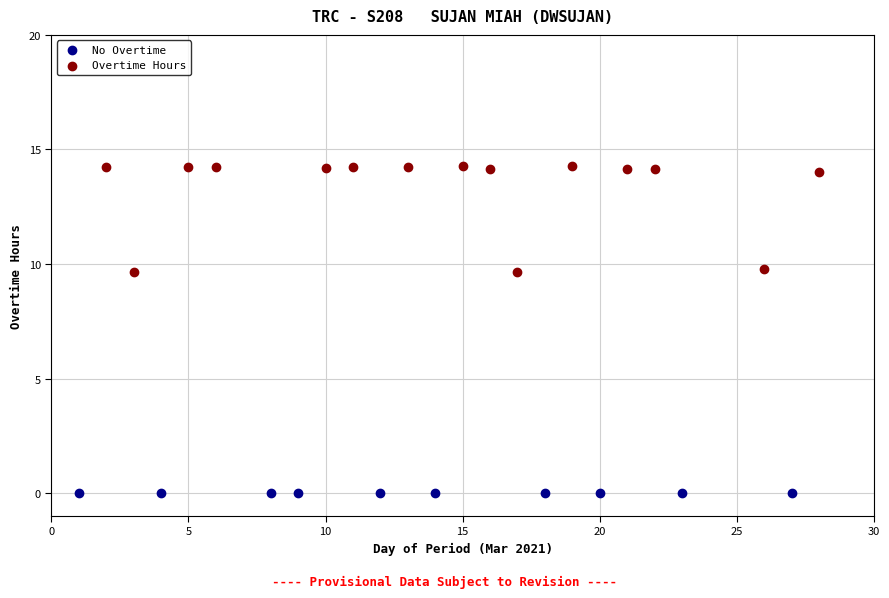

Which series contains the lowest Y value?

No Overtime